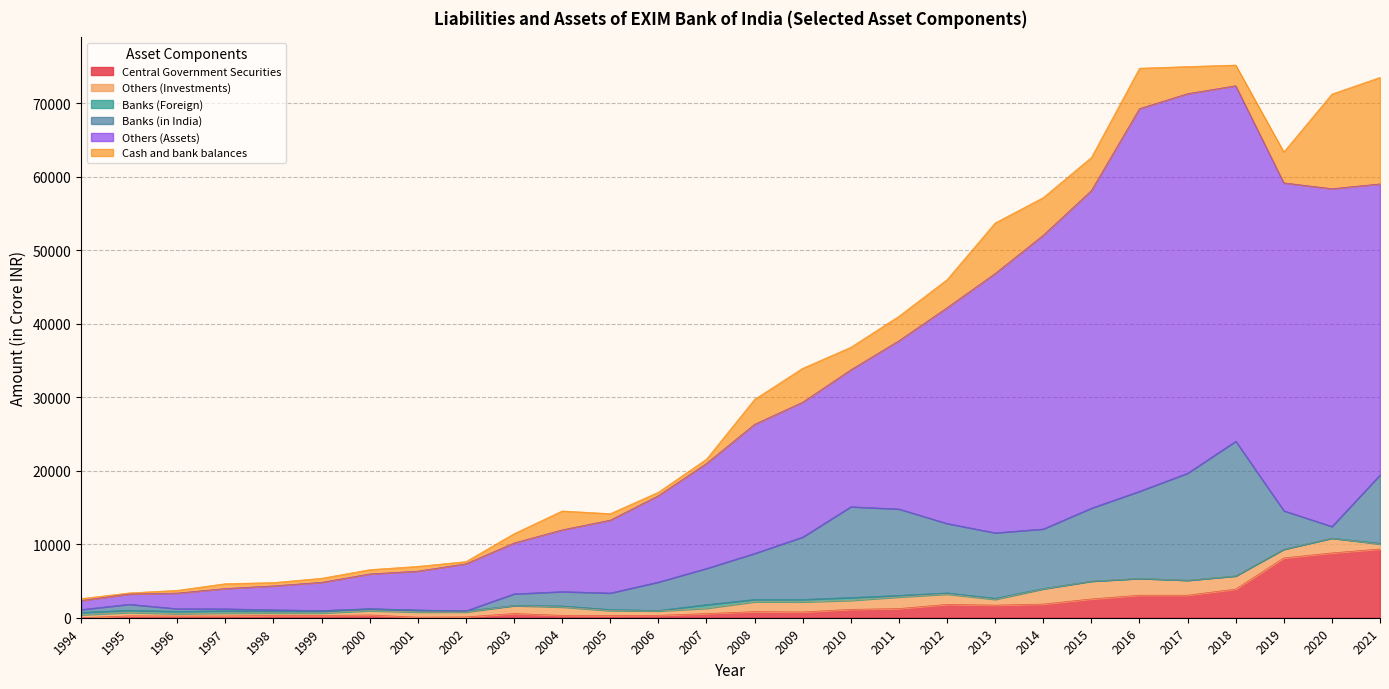

At which label does Central Government Securities first exceed 787?

2008